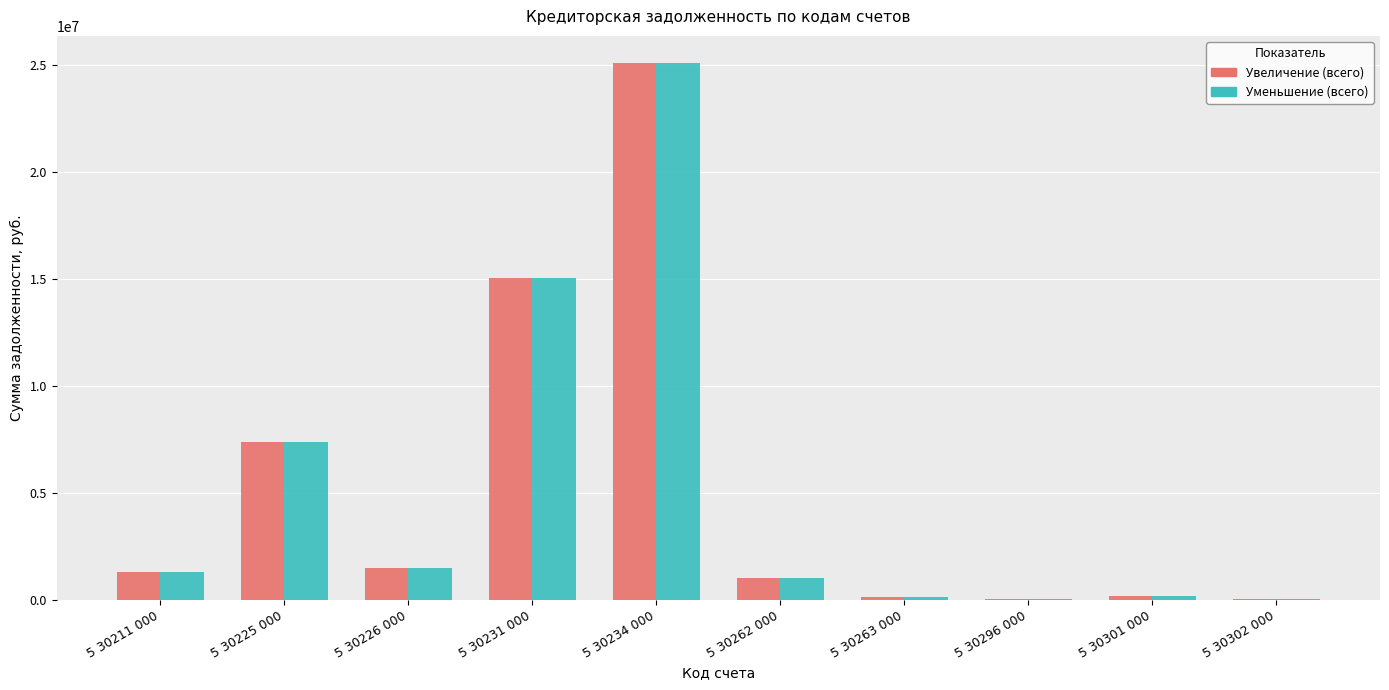

True or false: Увеличение (всего) has a value of 5248674.5 at 5 30231 000.

False